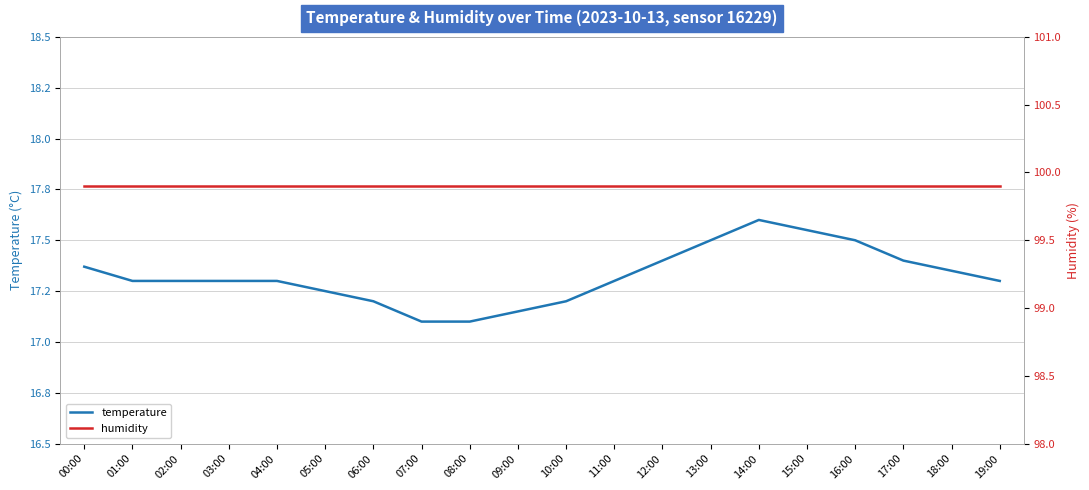

What are all the series names shown in the legend?

temperature, humidity